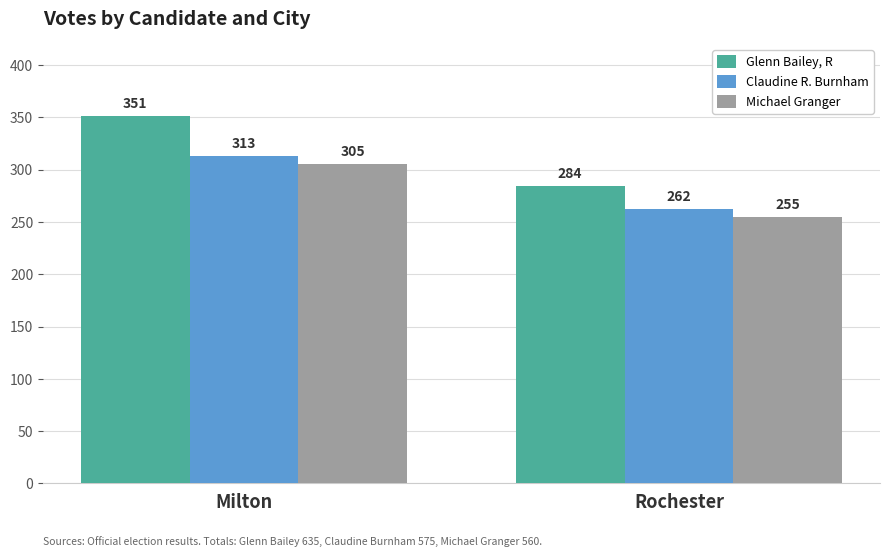

What is the difference between the highest and lowest values at Rochester?

29